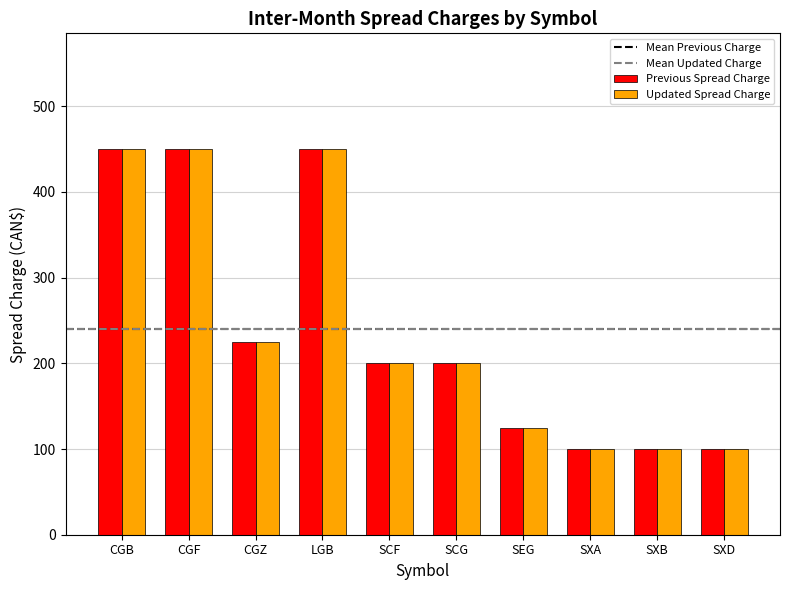

How many bars are there in total?

20